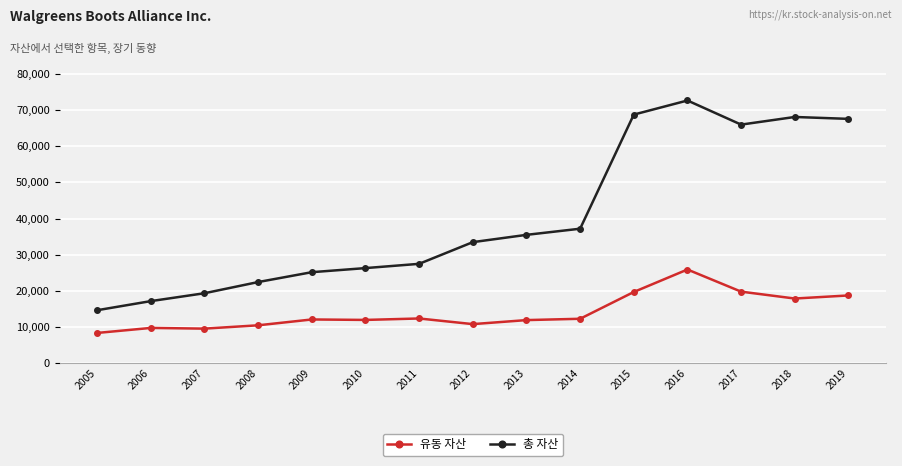

The 총 자산 series shows 13757 at 2012. True or false?

False